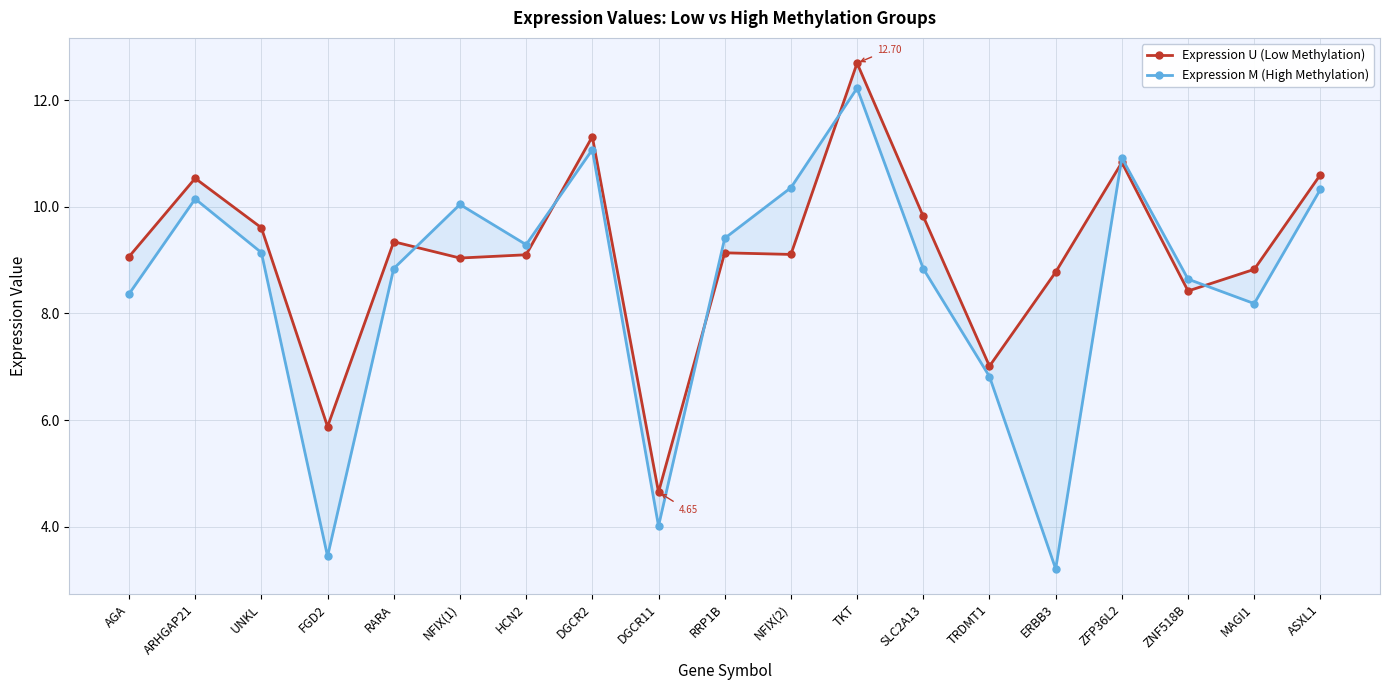

Where is the first local minimum for Expression U (Low Methylation)?

FGD2